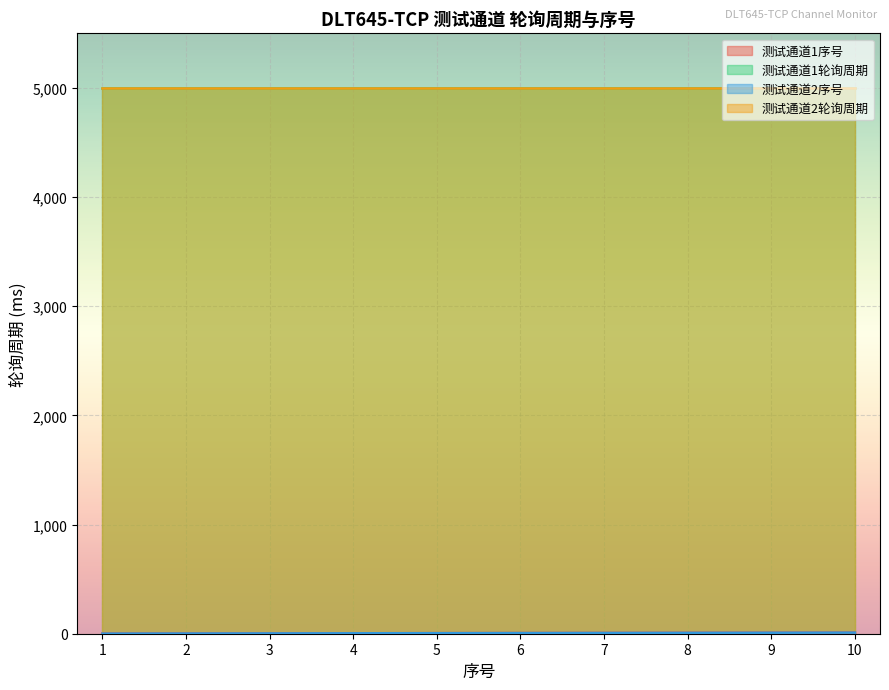

What is the sum of the 测试通道2序号 values at 1 and 3?

4